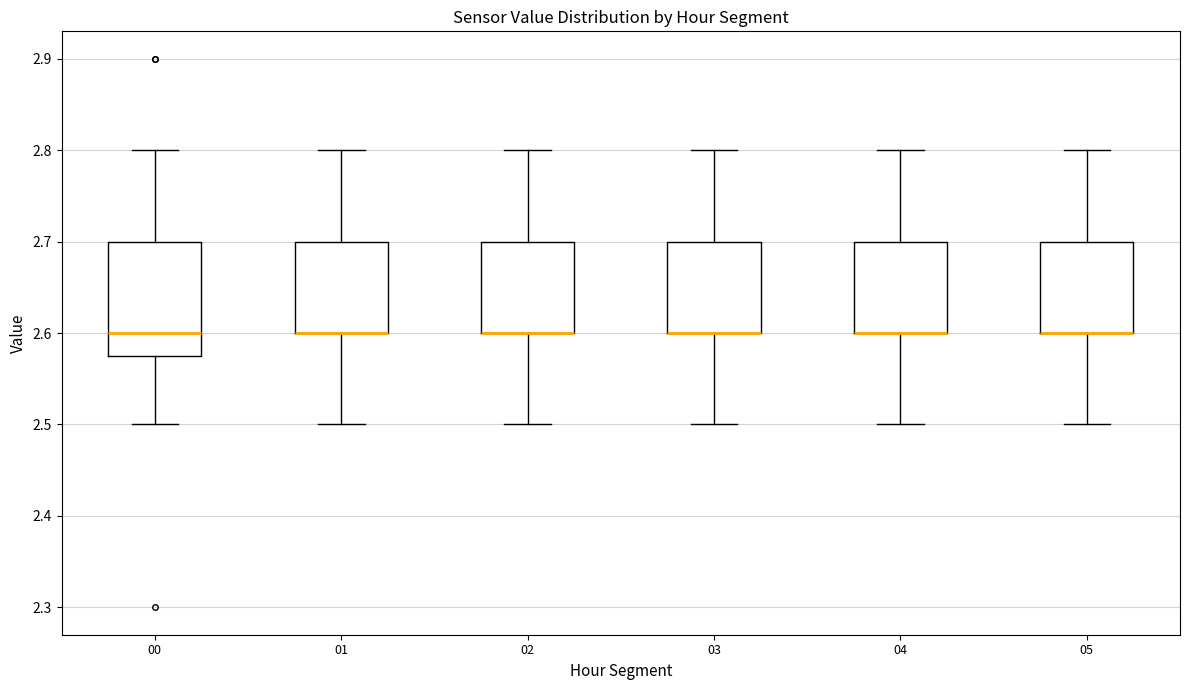

Comparing the boxes themselves (not the whiskers), which one is the tallest?

00